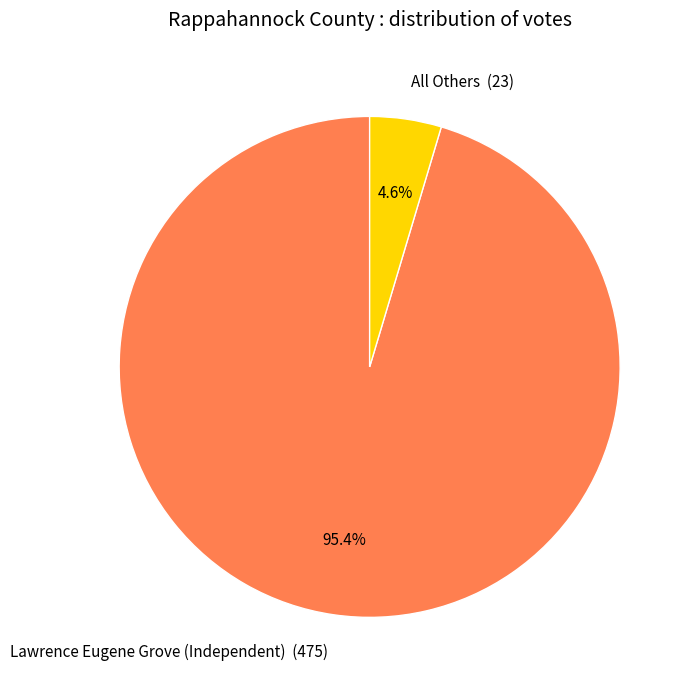

Is there a majority slice in this chart?

Yes